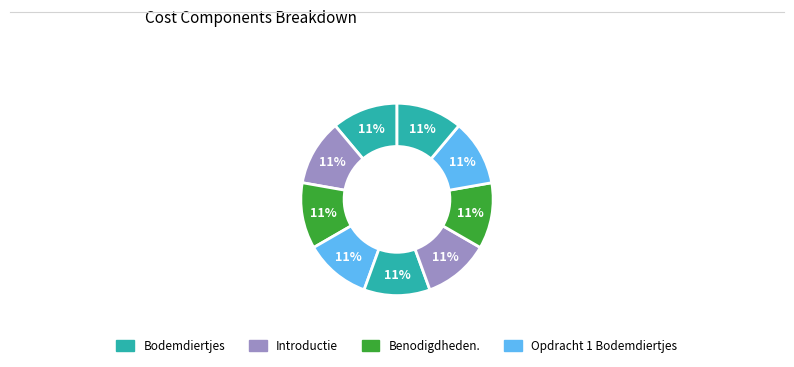

What is the smallest slice in the pie chart?

Bodemdiertjes